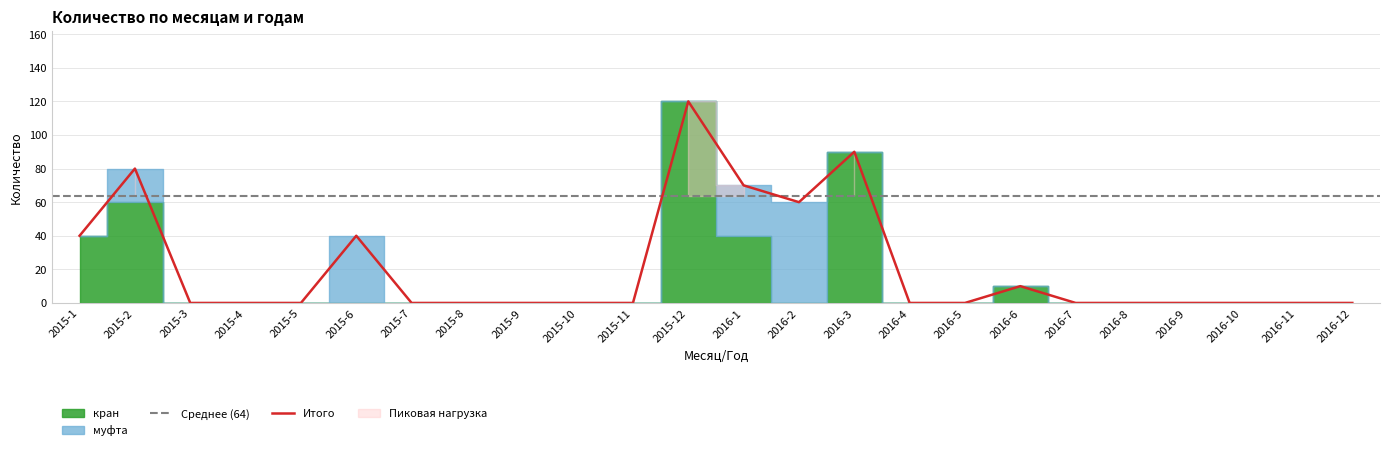

At which label is муфта closest to 30?

2016-1